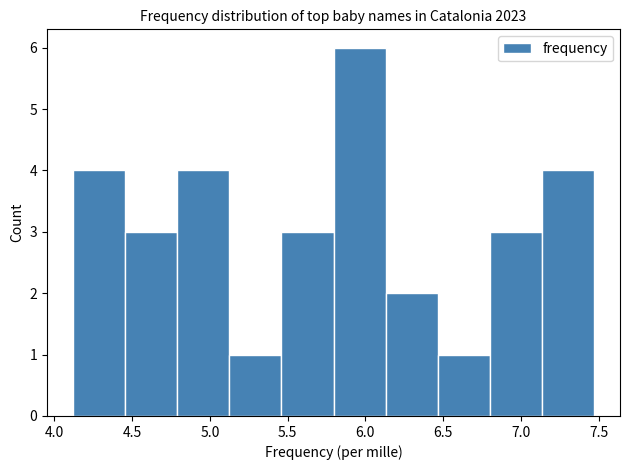

What is the height of the bar covering 6.800 to 7.135 on the x-axis? Neither the bar edges nor the heights are printed on the chart, so give them approximately, as read against the axes.

3